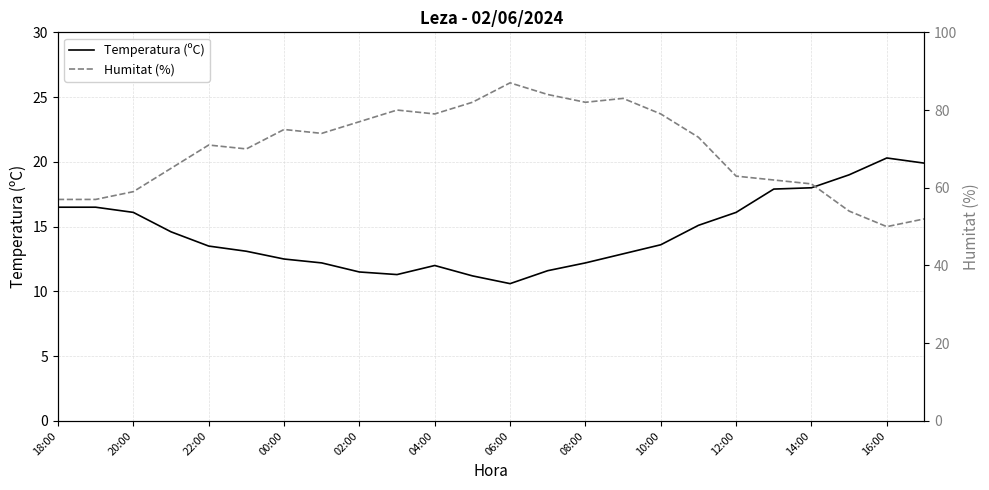

What is the difference between the highest and lowest values at 15?

70.1